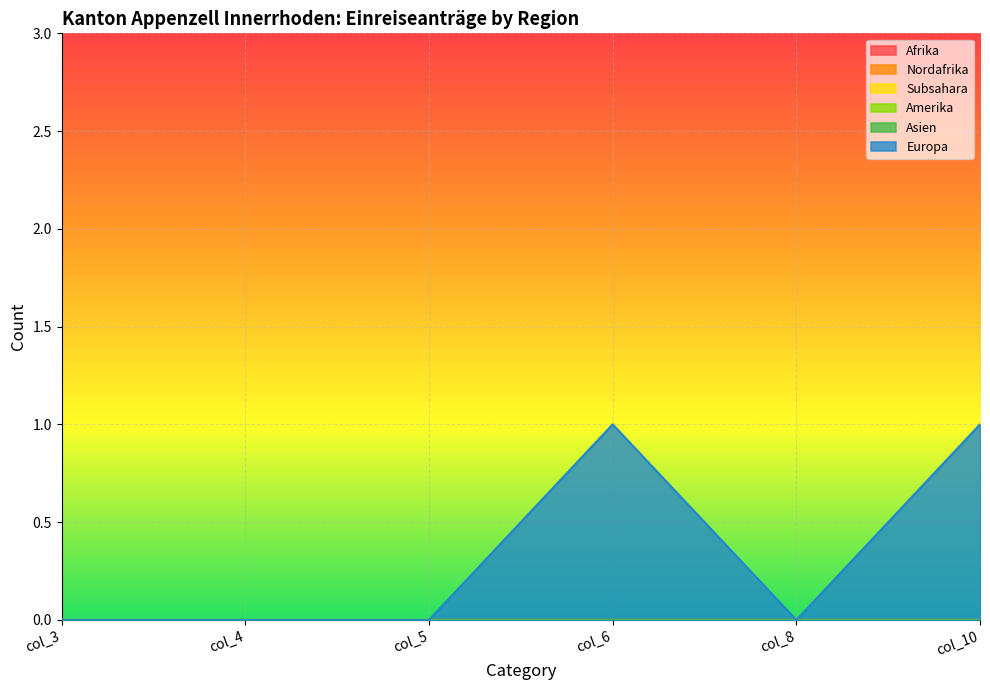

List the labels in order of Europa value, smallest first.

col_3, col_4, col_5, col_8, col_6, col_10